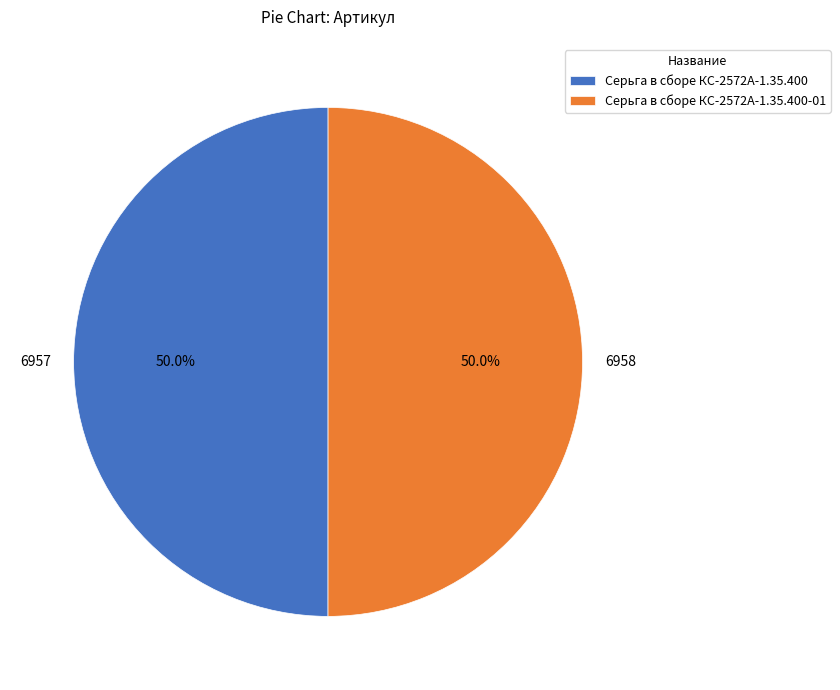

What is the ratio of the value at Серьга в сборе КС-2572А-1.35.400-01 to the value at Серьга в сборе КС-2572А-1.35.400?

1.0